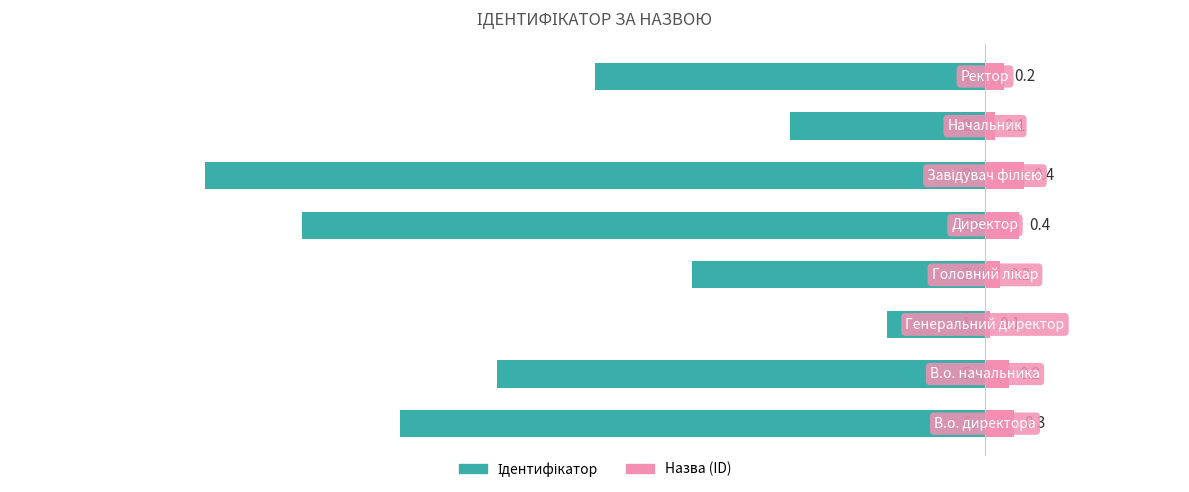

Does the chart contain stacked bars?

No